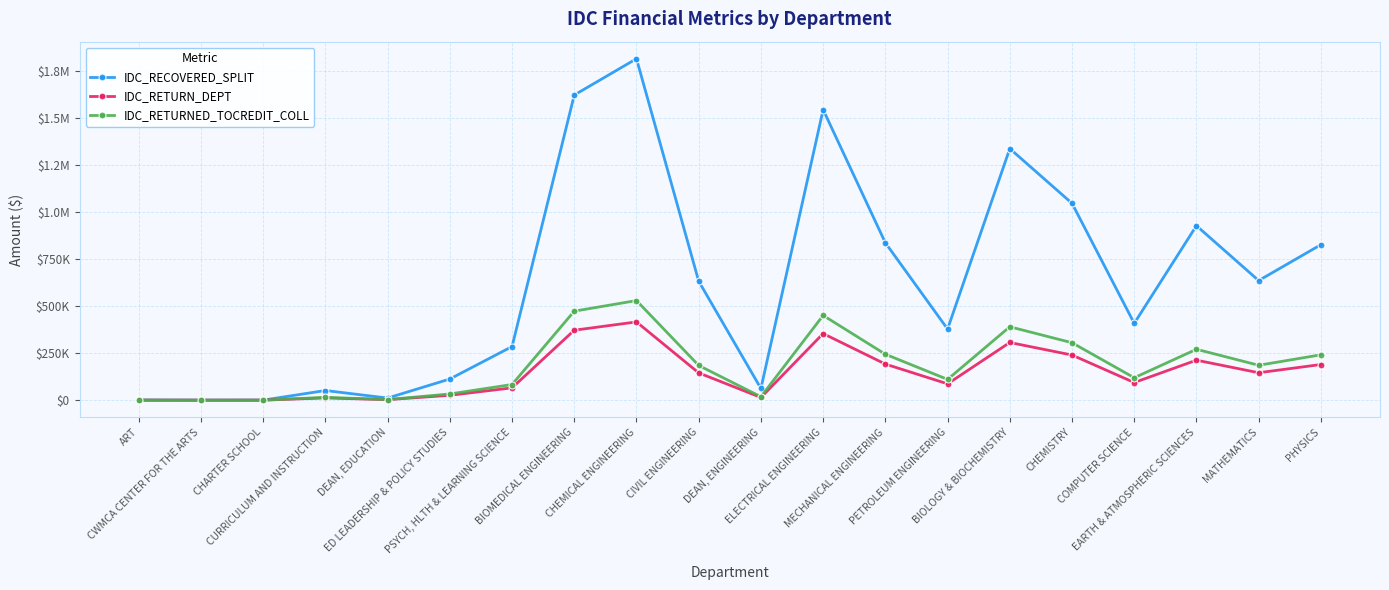

Is this an area chart (filled region under the line)?

No